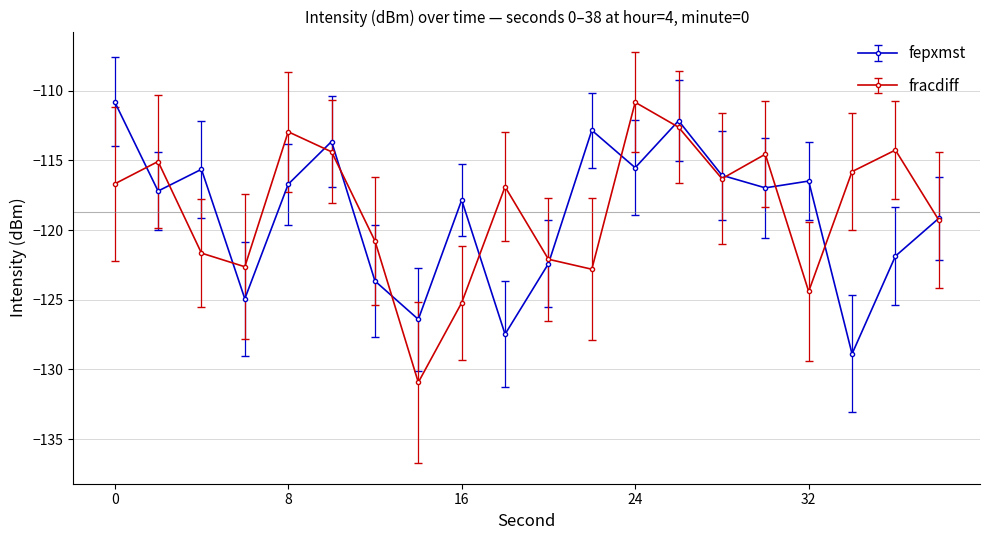

In fracdiff, how many points are higher than both neighbors (excluding endpoints)?

6